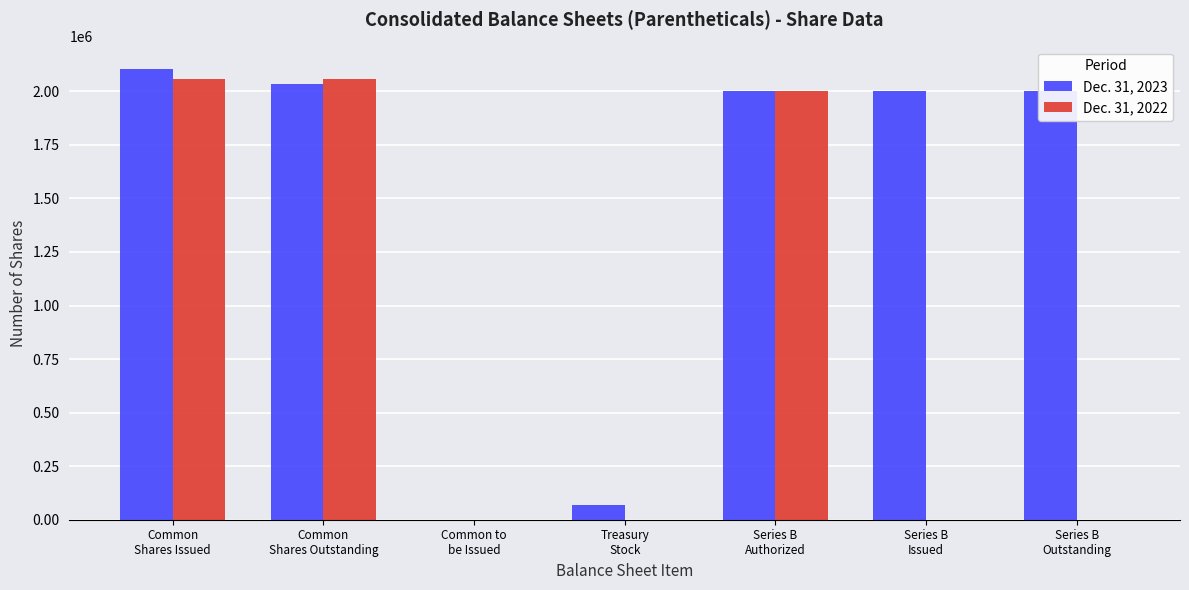

Are the bars horizontal?

No